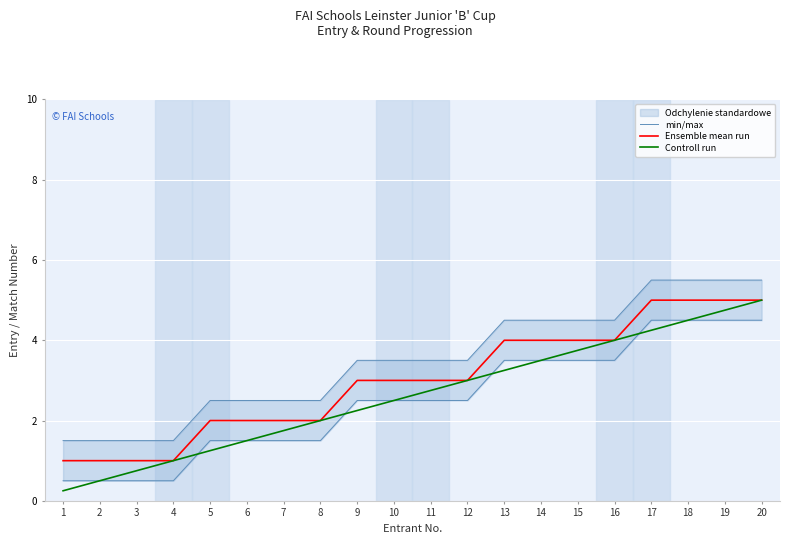

What is the value of the Controll run point at the 12th from the left?

3.0